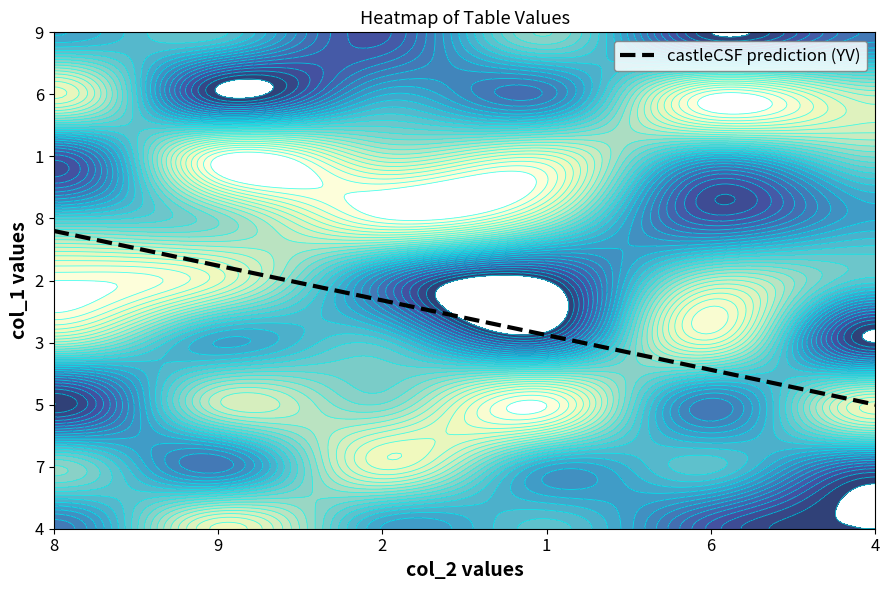

Reading left to right, what are all the values shown in this chart?

row1: 3	8	4	5	2	1
row2: 6	3	8	4	5	2
row3: 1	7	6	9	3	8
row4: 7	4	5	2	8	1
row5: 9	8	3	1	7	5
row6: 5	6	9	7	2	4
row7: 2	9	7	8	4	6
row8: 8	1	4	3	9	7
row9: 4	5	2	6	1	3